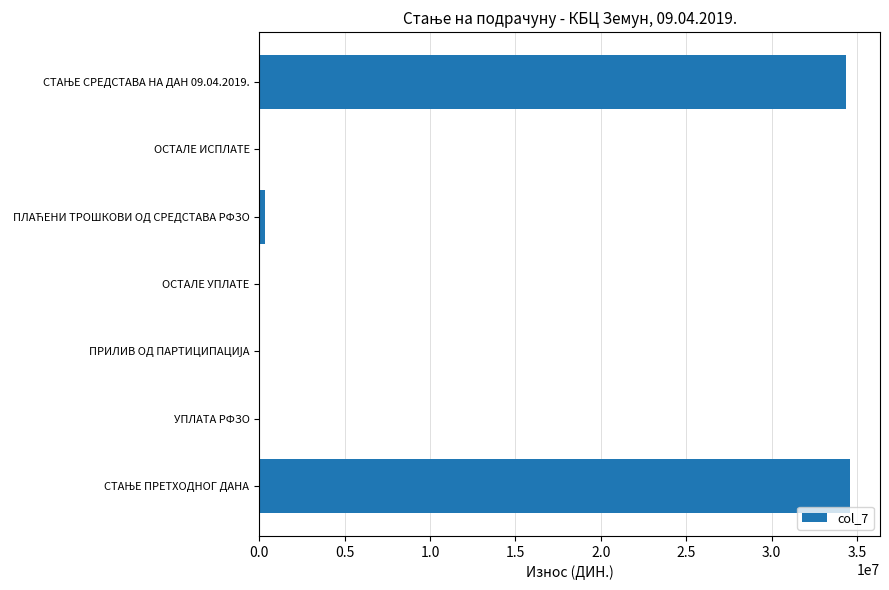

What is the greatest value displayed?

34608106.4